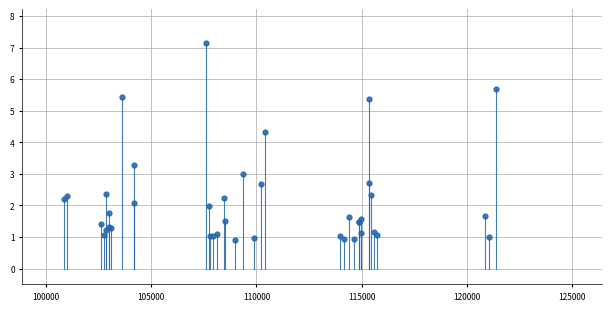

What Y value in the scatter plot is closest to 4?

4.3